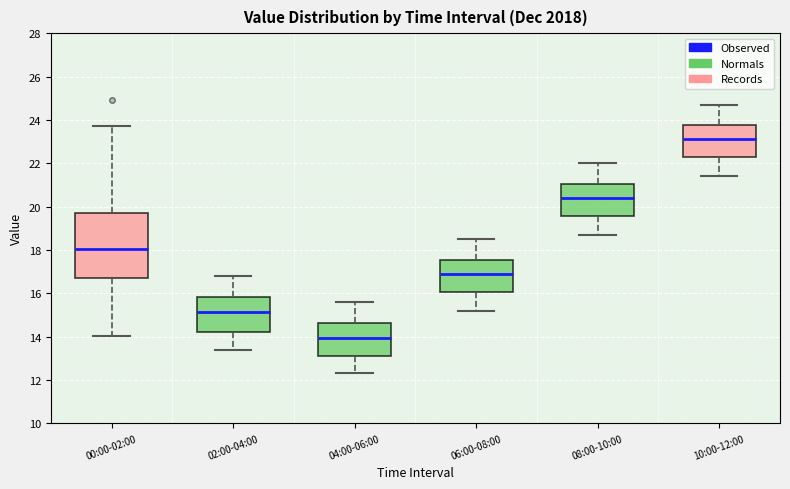

Reading left to right, read every box against the y-axis: the position of its median line, the range the box covers, and the ends of its whiskers. The values are not printed on the chart, so give them approximately, as read against the axis.

00:00-02:00: median 18.0, box 16.6 to 19.8, whiskers 14.0 to 23.8
02:00-04:00: median 15.2, box 14.2 to 15.8, whiskers 13.4 to 16.8
04:00-06:00: median 14.0, box 13.2 to 14.6, whiskers 12.4 to 15.6
06:00-08:00: median 17.0, box 16.0 to 17.6, whiskers 15.2 to 18.6
08:00-10:00: median 20.4, box 19.6 to 21.0, whiskers 18.8 to 22.0
10:00-12:00: median 23.2, box 22.2 to 23.8, whiskers 21.4 to 24.8